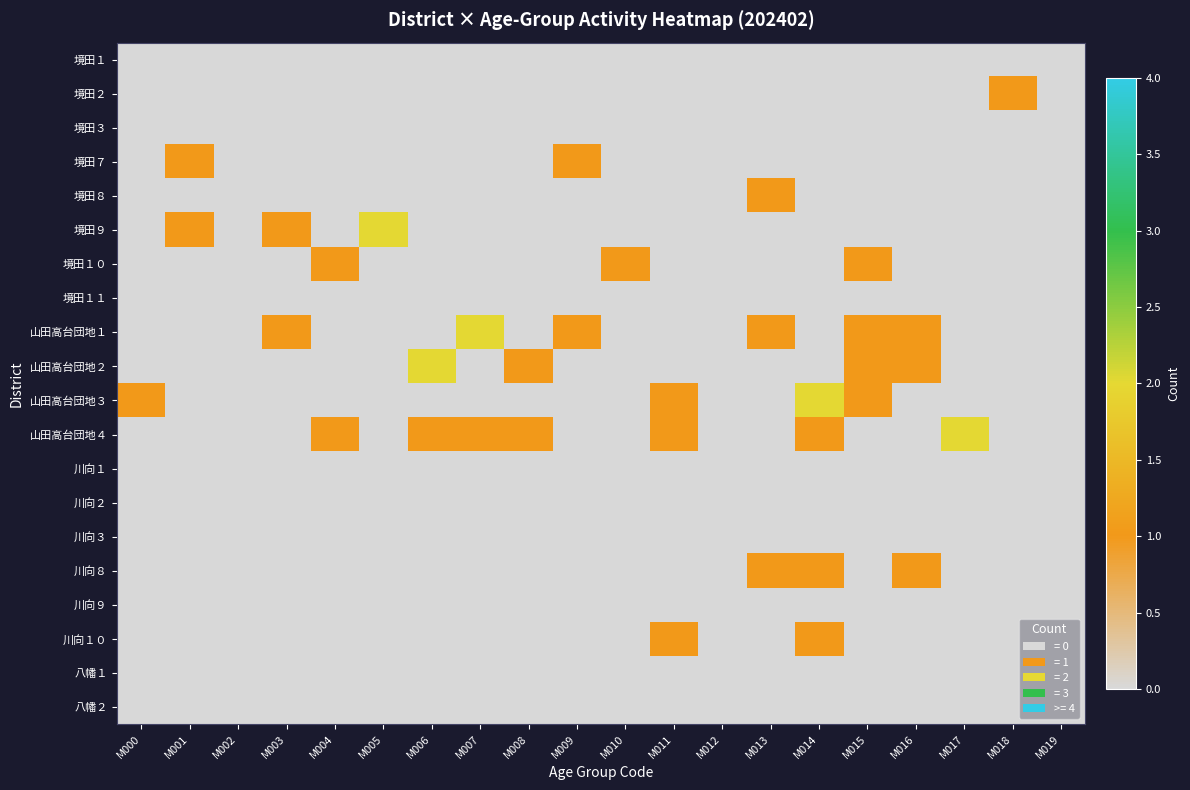

Rank the series at M015 from highest to lowest value.

境田１０, 山田高台団地１, 山田高台団地２, 山田高台団地３, 境田１, 境田２, 境田３, 境田７, 境田８, 境田９, 境田１１, 山田高台団地４, 川向１, 川向２, 川向３, 川向８, 川向９, 川向１０, 八幡１, 八幡２